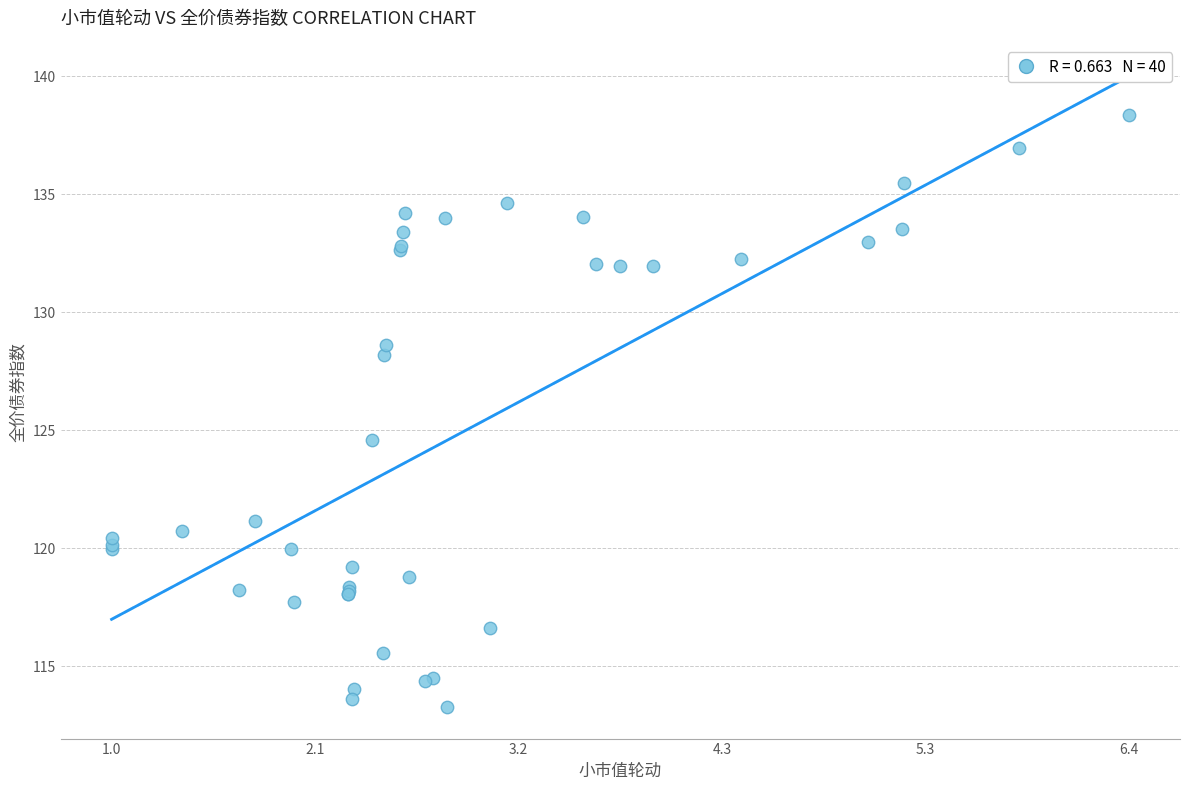

What Y value in the scatter plot is closest to 125?

124.6